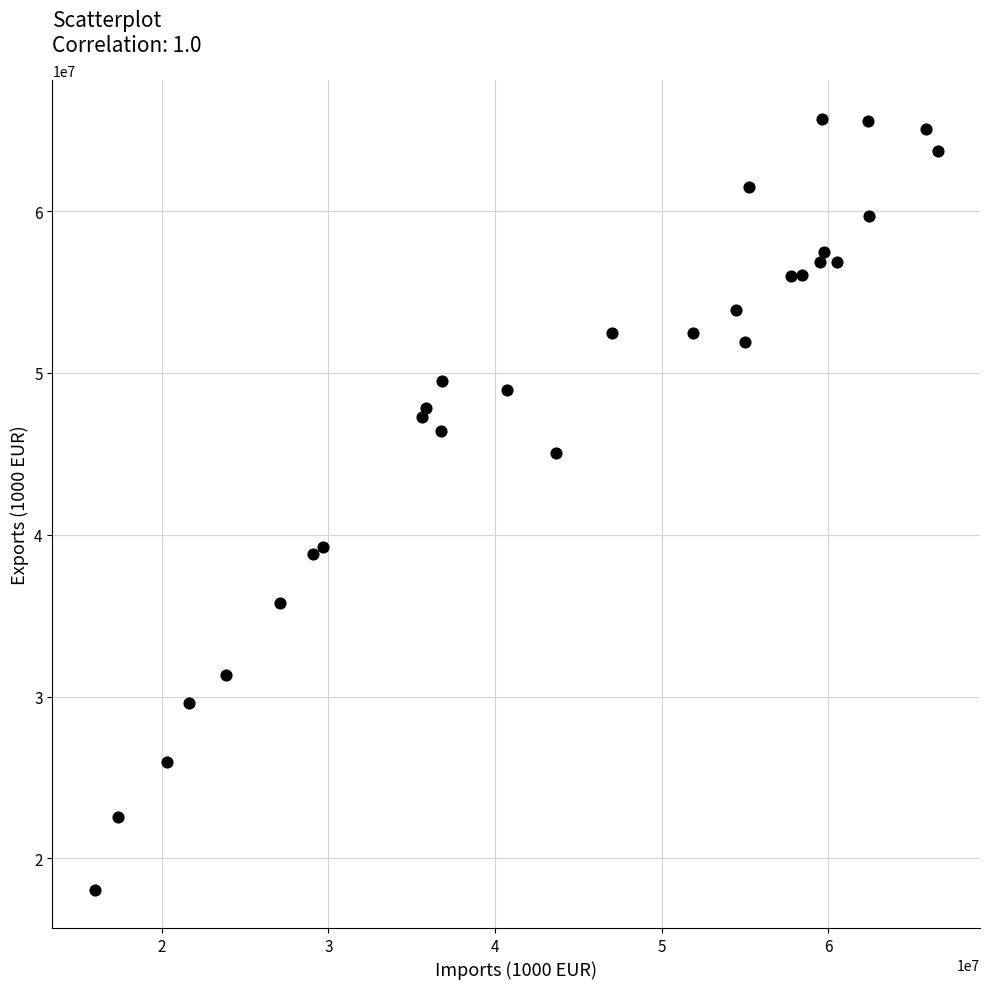

What is the range of Y values (max minus min)?

47613697.9